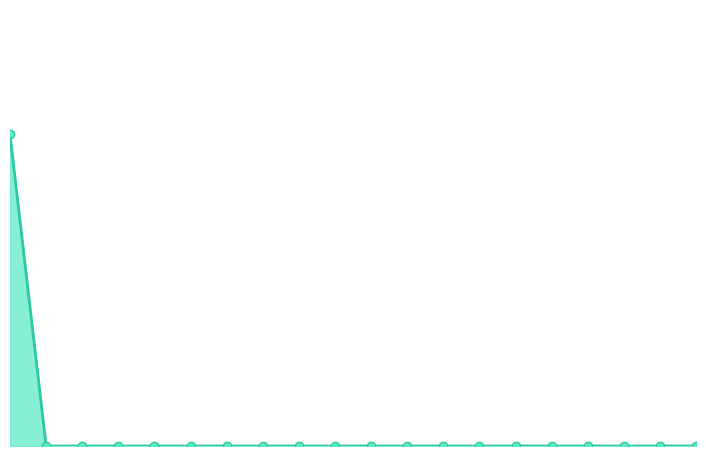

At which category does the chart reach its minimum across all series?

2021-07-01